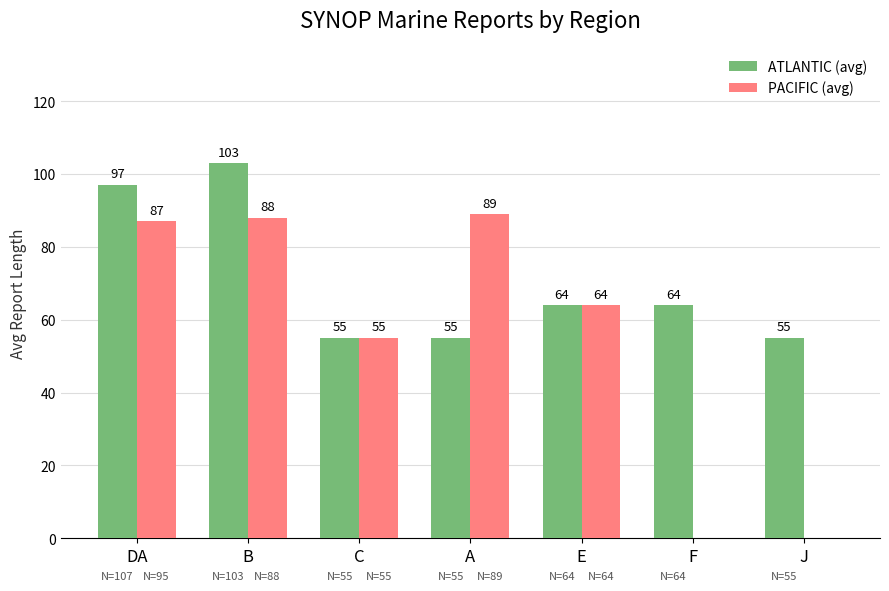

What is the sum of the PACIFIC (avg) values at F and DA?

87